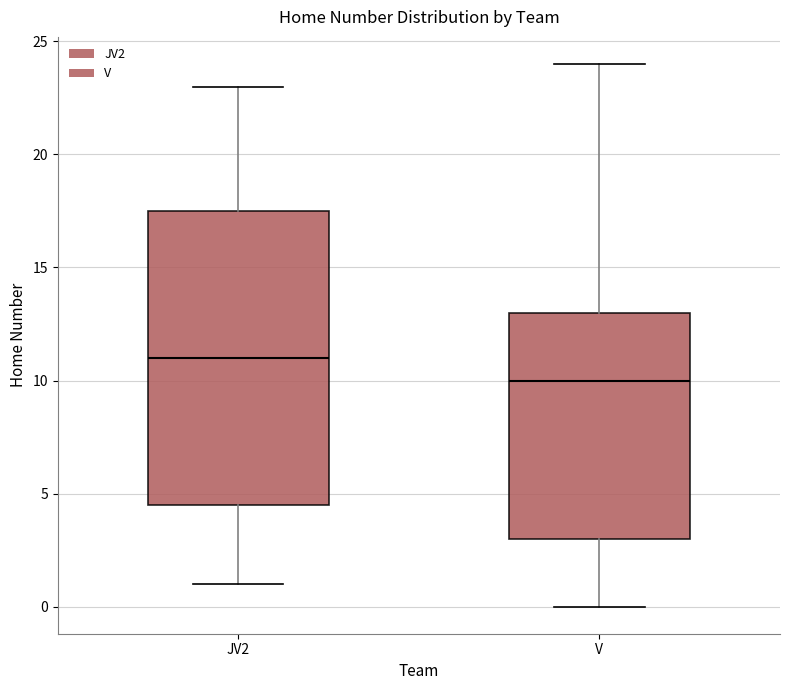

Reading left to right, read every box against the y-axis: the position of its median line, the range the box covers, and the ends of its whiskers. The values are not printed on the chart, so give them approximately, as read against the axis.

JV2: median 11.0, box 4.5 to 17.5, whiskers 1.0 to 23.0
V: median 10.0, box 3.0 to 13.0, whiskers 0.0 to 24.0